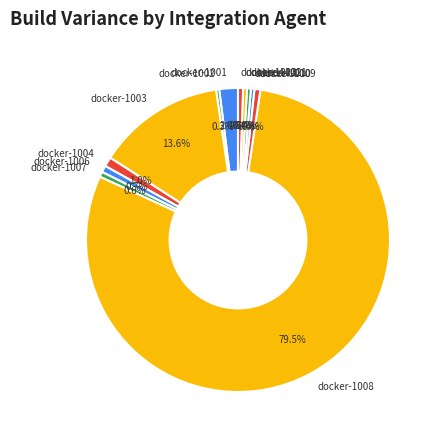

What is the ratio of the value at docker-1006 to the value at docker-1011?

1.7